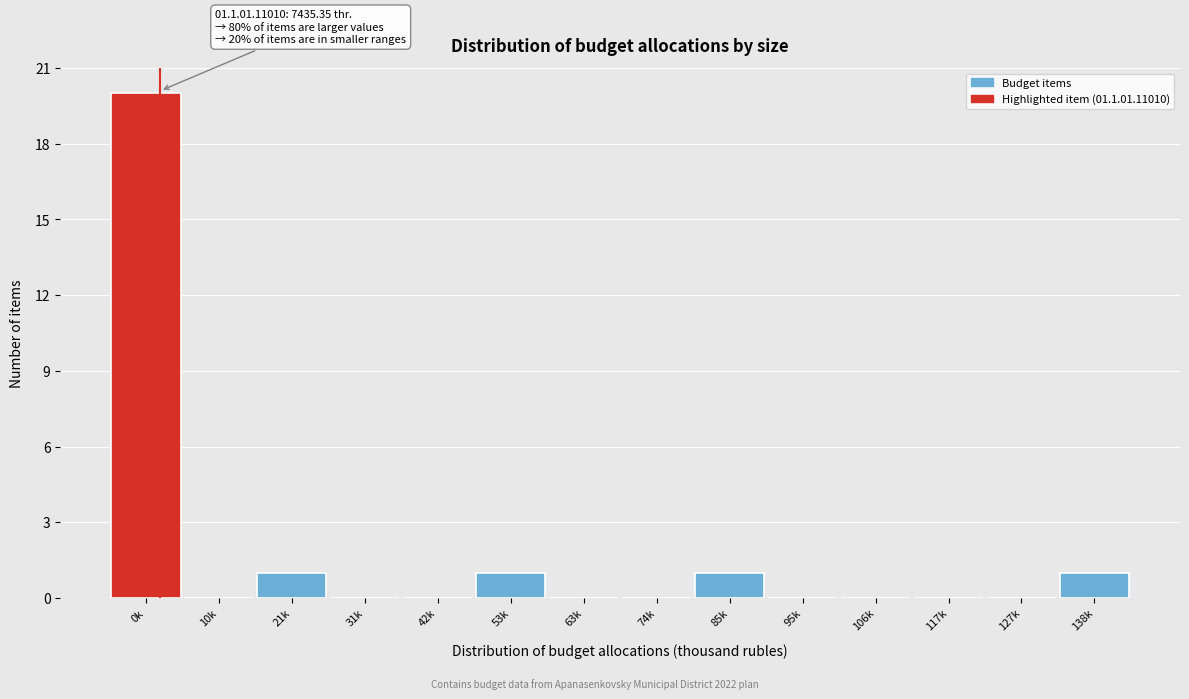

Reading left to right, transcribe all the data shown in this chart.

0k=20	10k=0	21k=1	31k=0	42k=0	53k=1	63k=0	74k=0	85k=1	95k=0	106k=0	117k=0	127k=0	138k=1